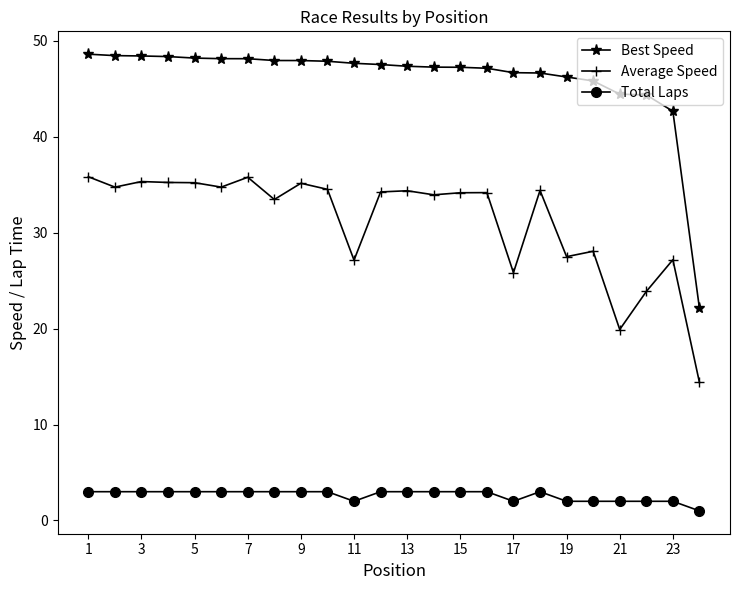

Is this an area chart (filled region under the line)?

No